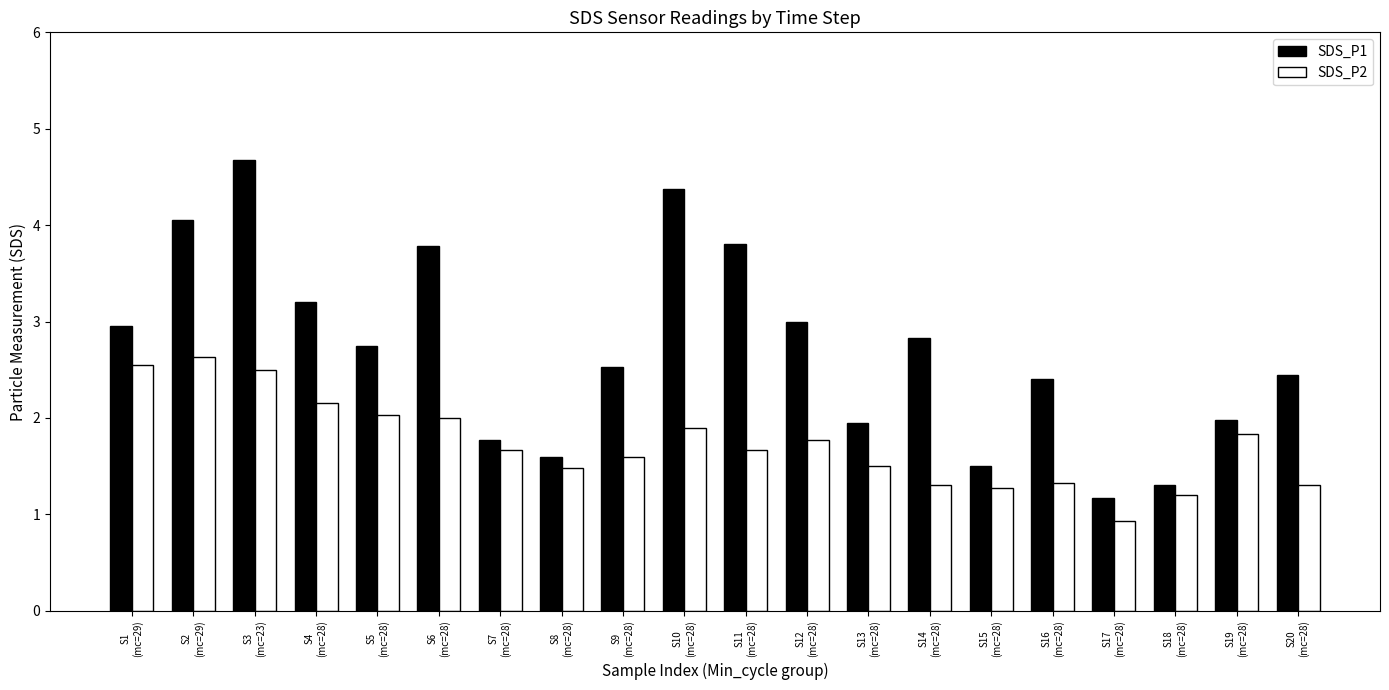

What position from the left is S6
(mc=28)?

6